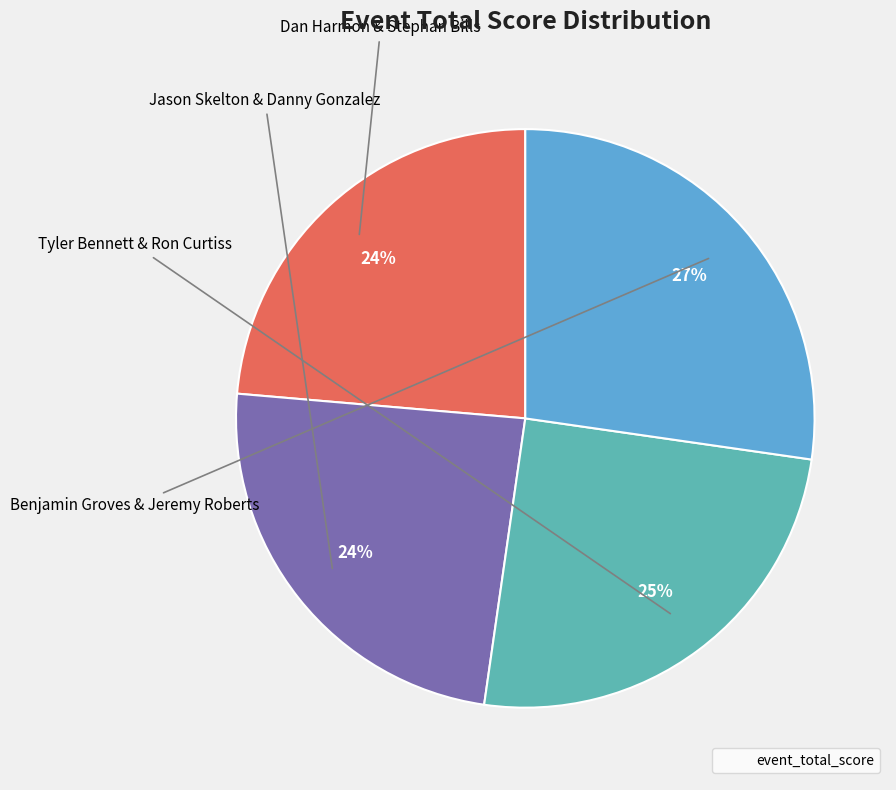

Count the number of slices in the pie.

4